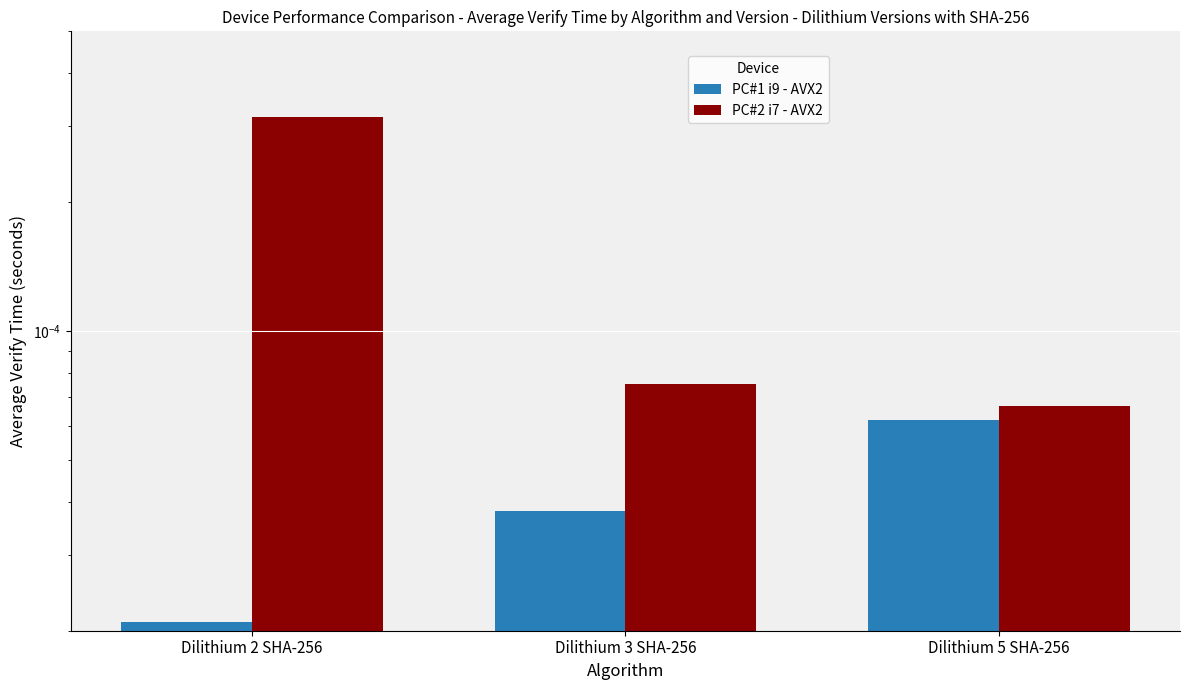

Which label corresponds to the largest value in the chart?

Dilithium 2 SHA-256